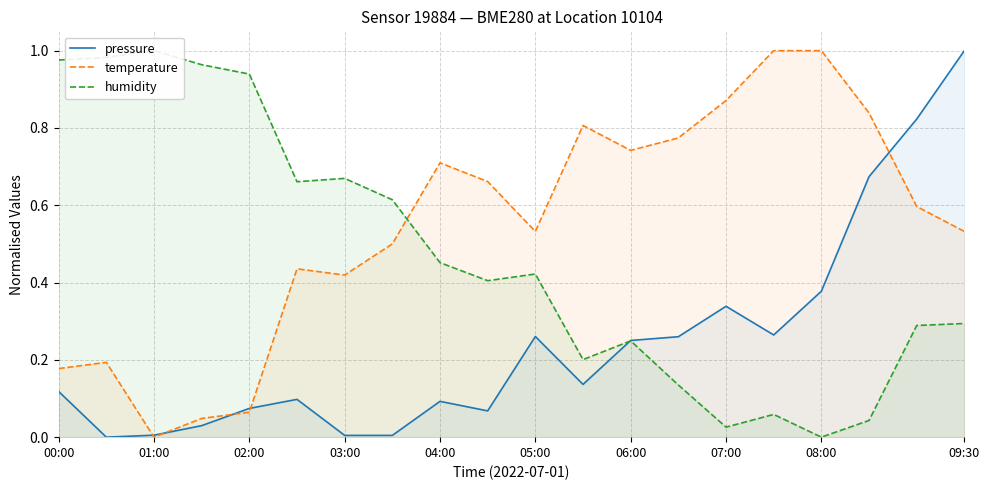

True or false: temperature has a value of 0.3 at 00:00.

False